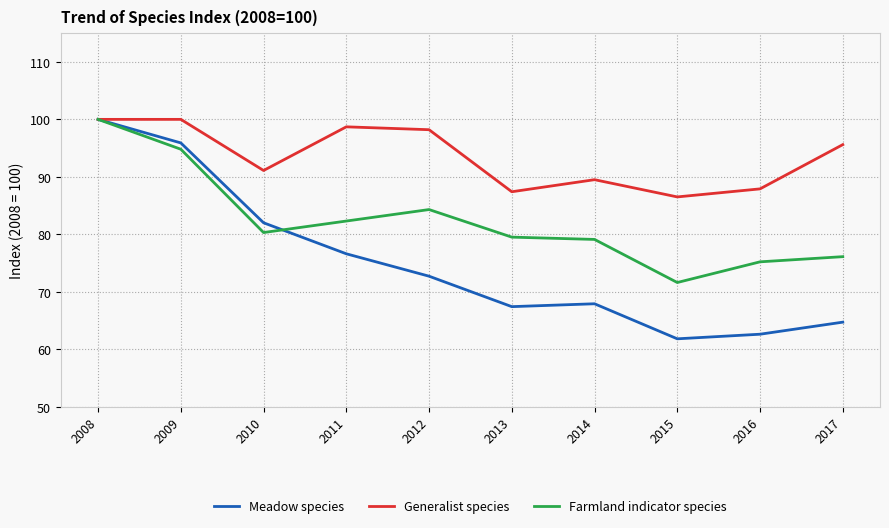

Which series has the largest total across all categories?

Generalist species